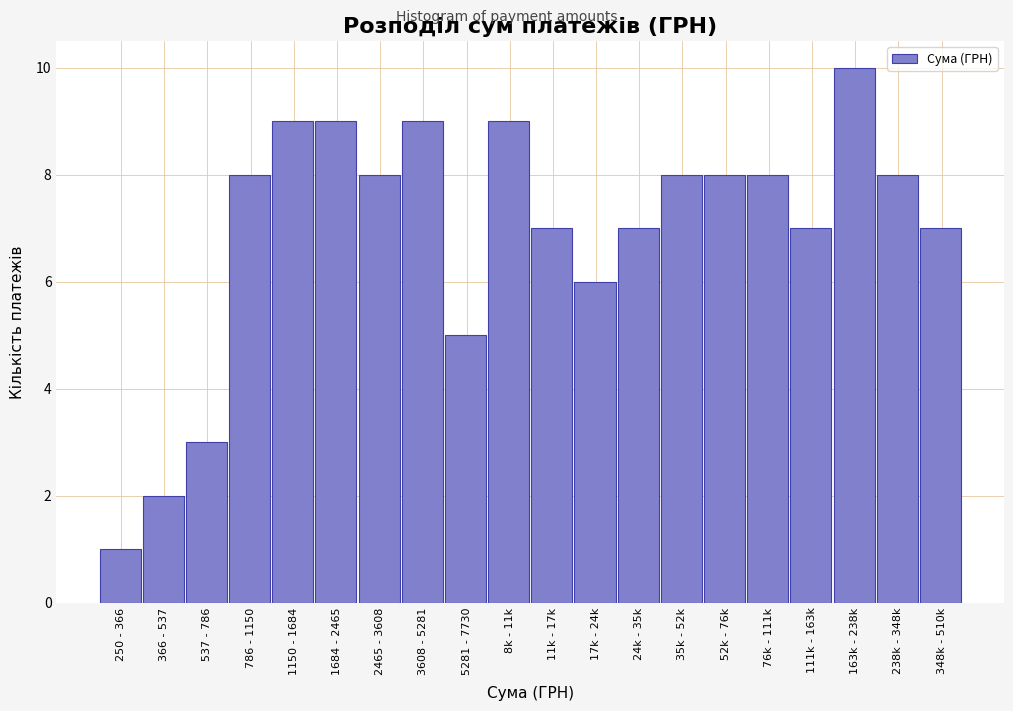

Reading left to right, what are all the values shown in this chart?

1	2	3	8	9	9	8	9	5	9	7	6	7	8	8	8	7	10	8	7